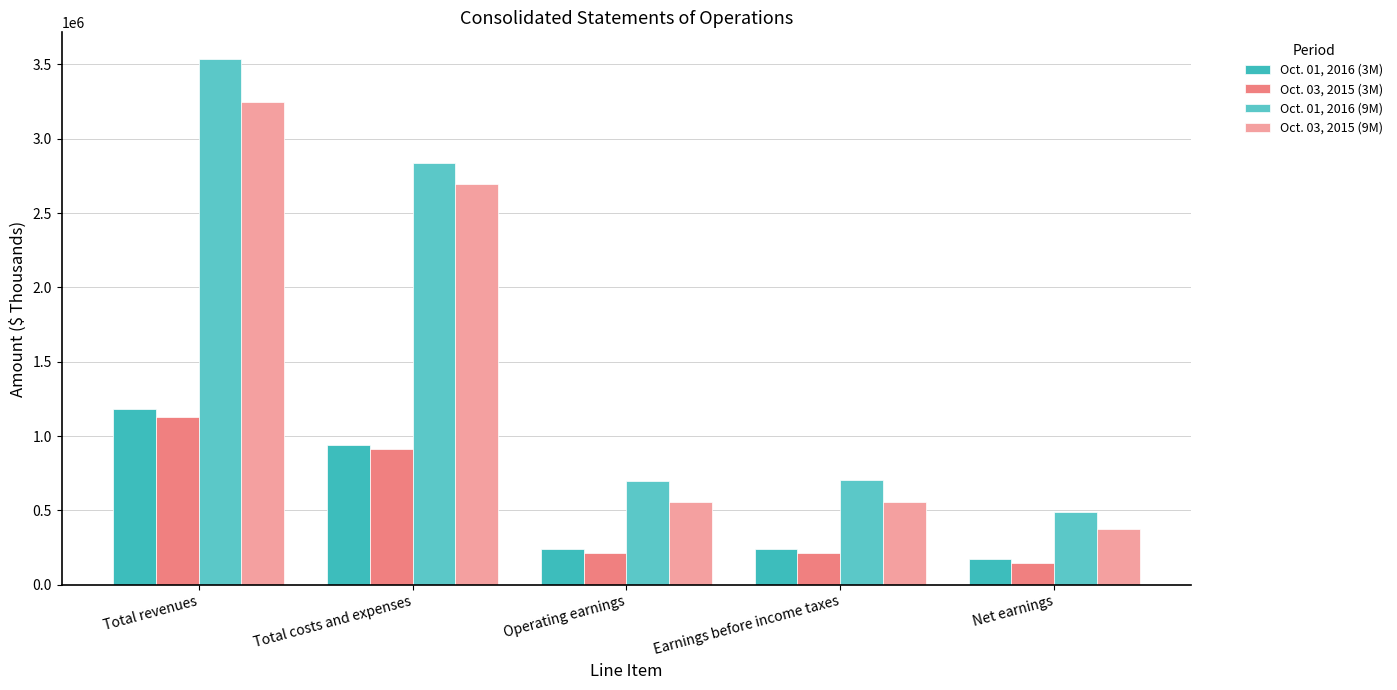

What is the highest value of the Oct. 03, 2015 (3M) series?

1127887